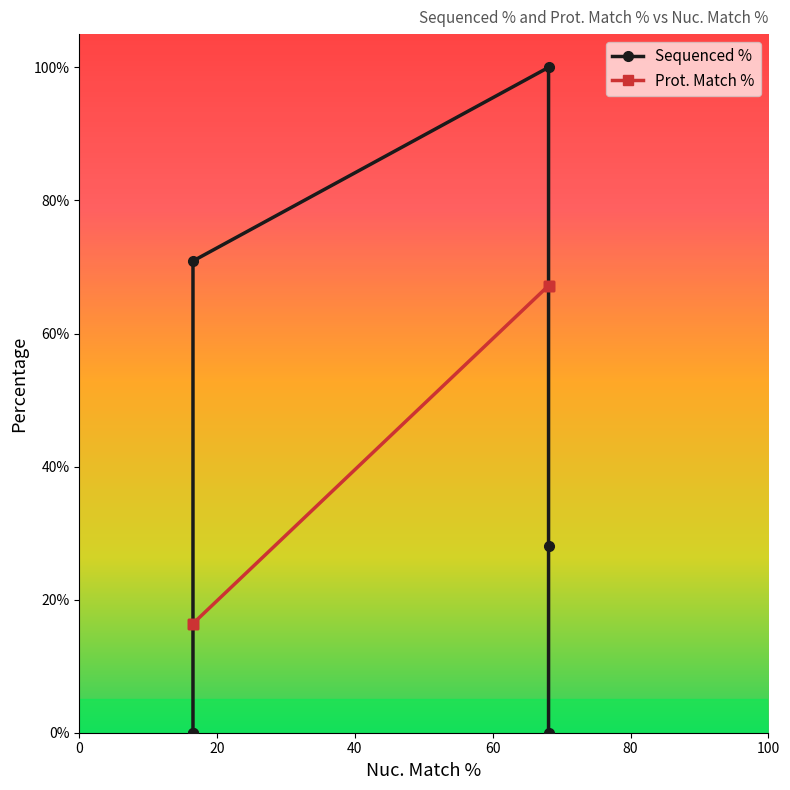

What is the difference between the maximum and minimum values in the Sequenced % series?

100.0